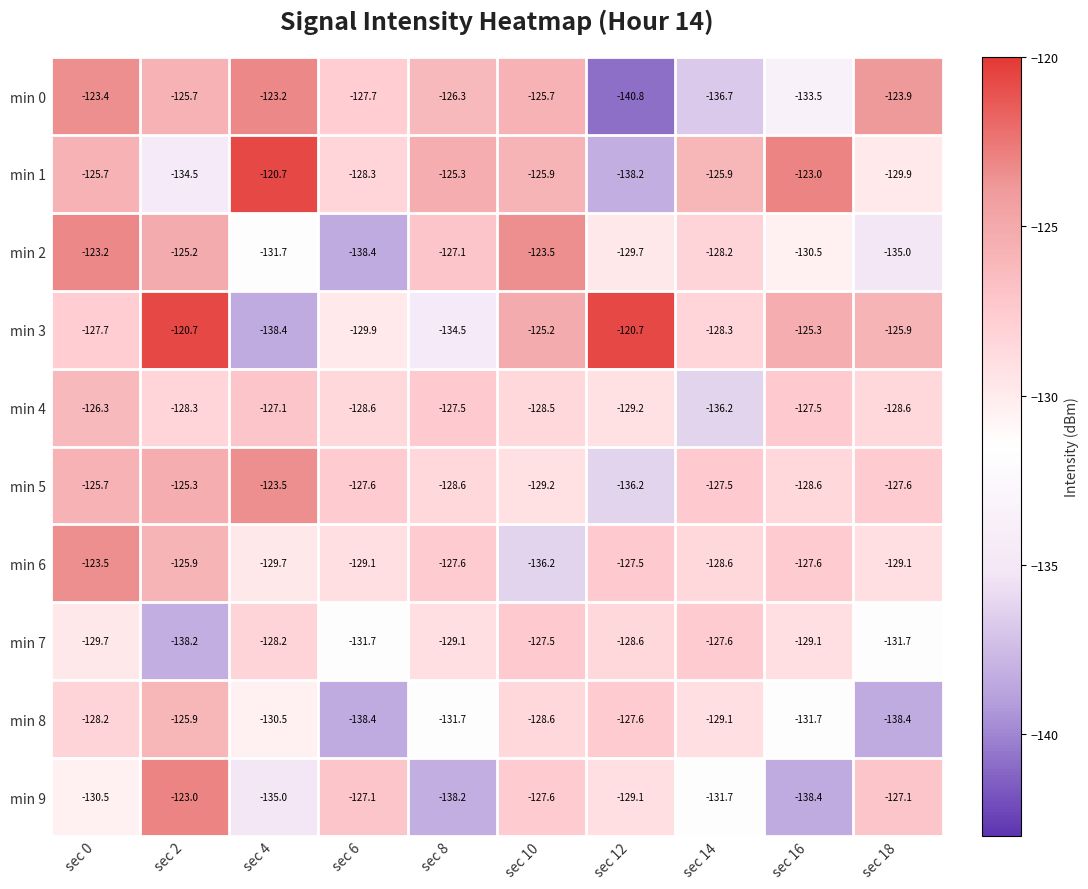

Rank the series at sec 14 from lowest to highest value.

min 0, min 4, min 9, min 8, min 6, min 3, min 2, min 7, min 5, min 1